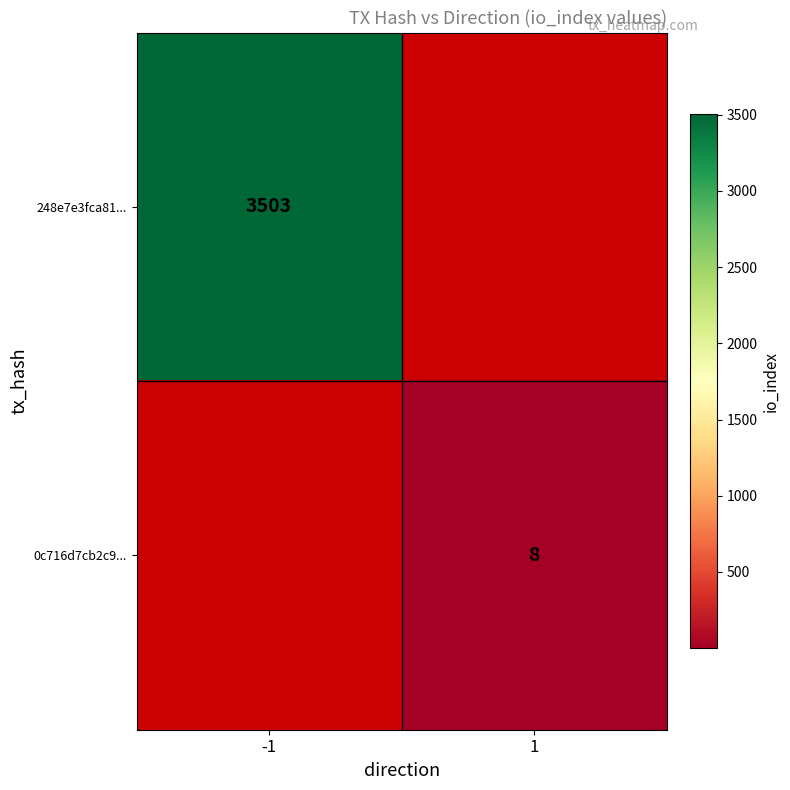

Is it true that 248e7e3fca81... equals 3503 at -1?

True